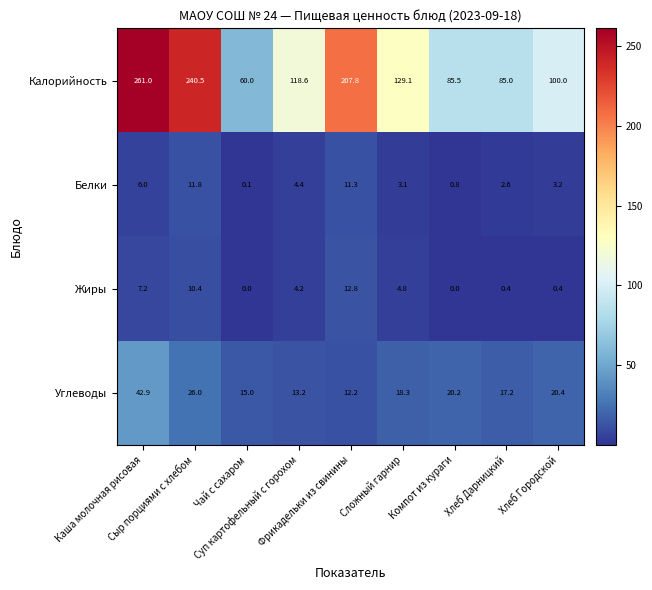

At how many categories does at least one series exceed 125?

4